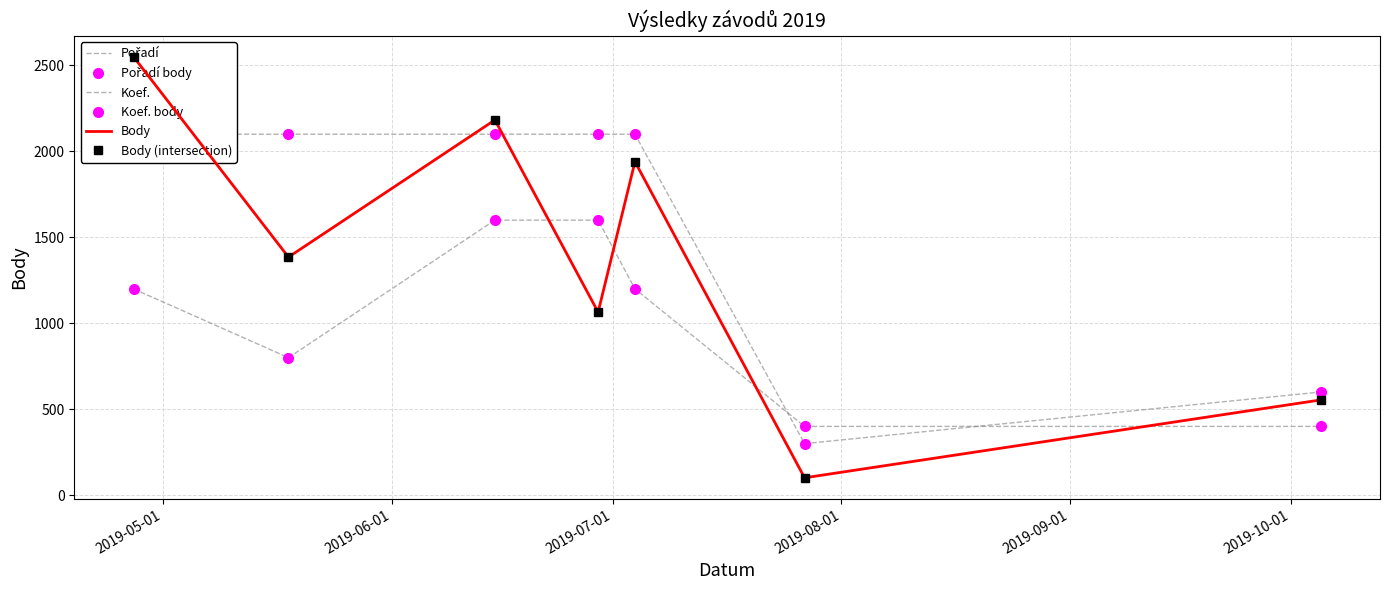

What is the approximate value of Body (intersection) at 2019-05-01?

2550